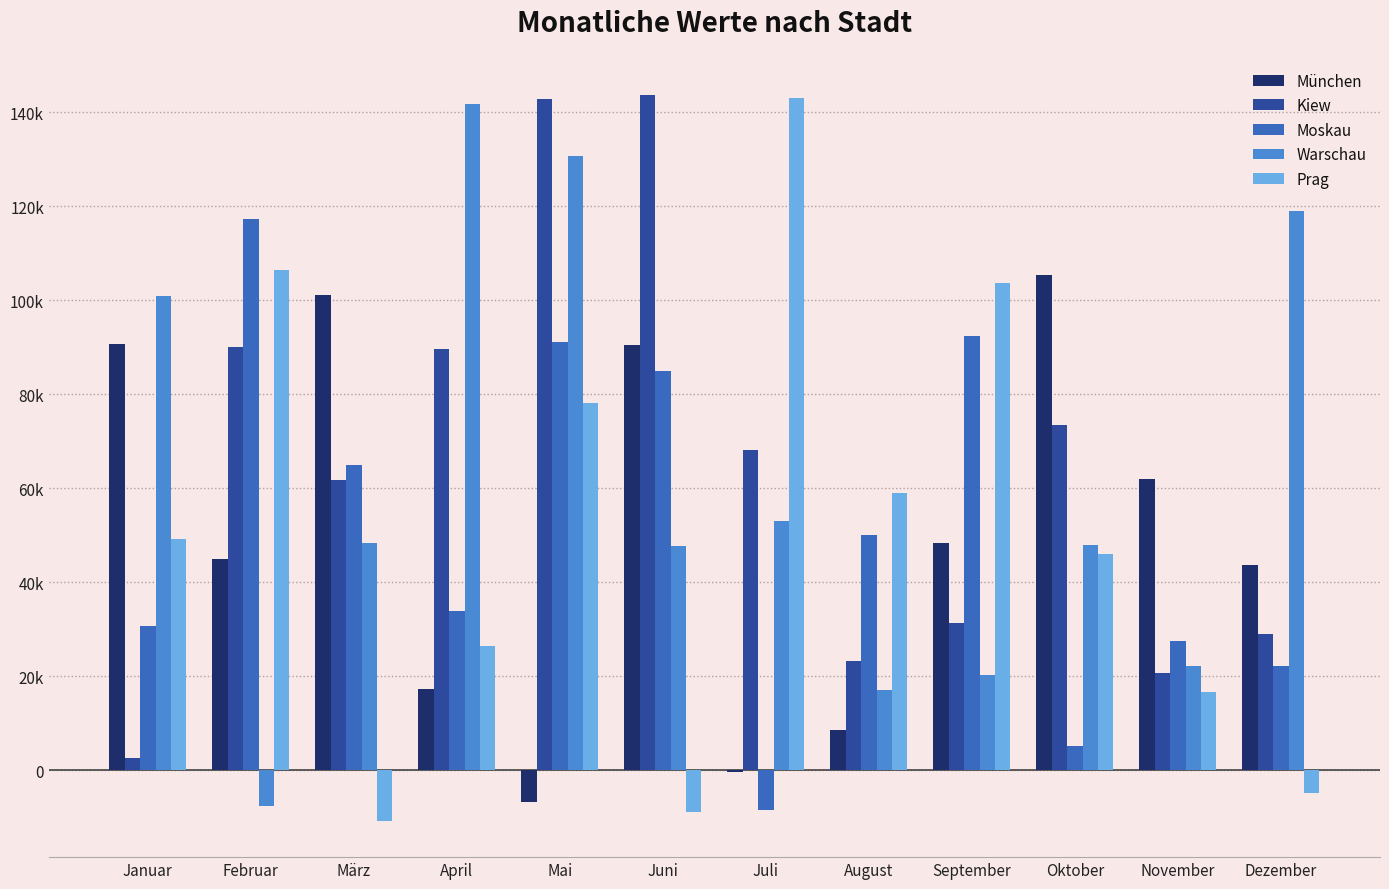

Are the bars grouped side by side (vs. stacked)?

Yes